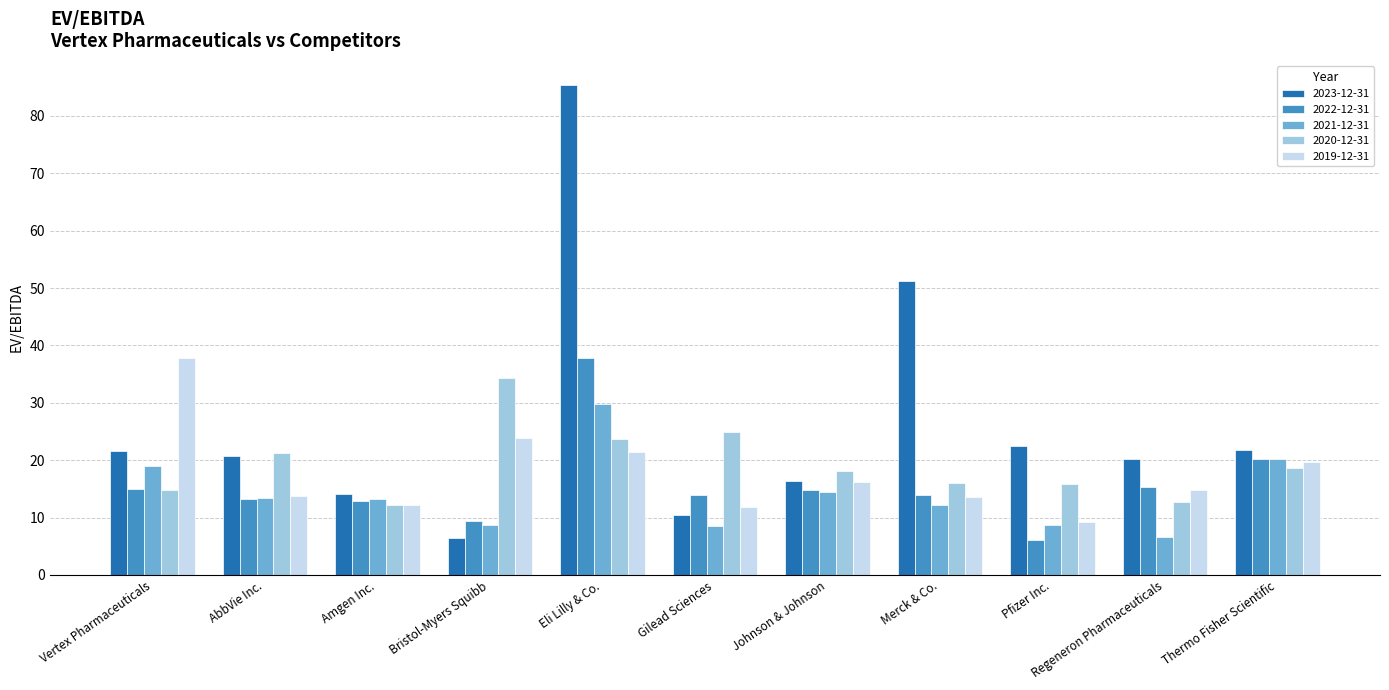

The value of 2022-12-31 at AbbVie Inc. is 13.3. True or false?

True